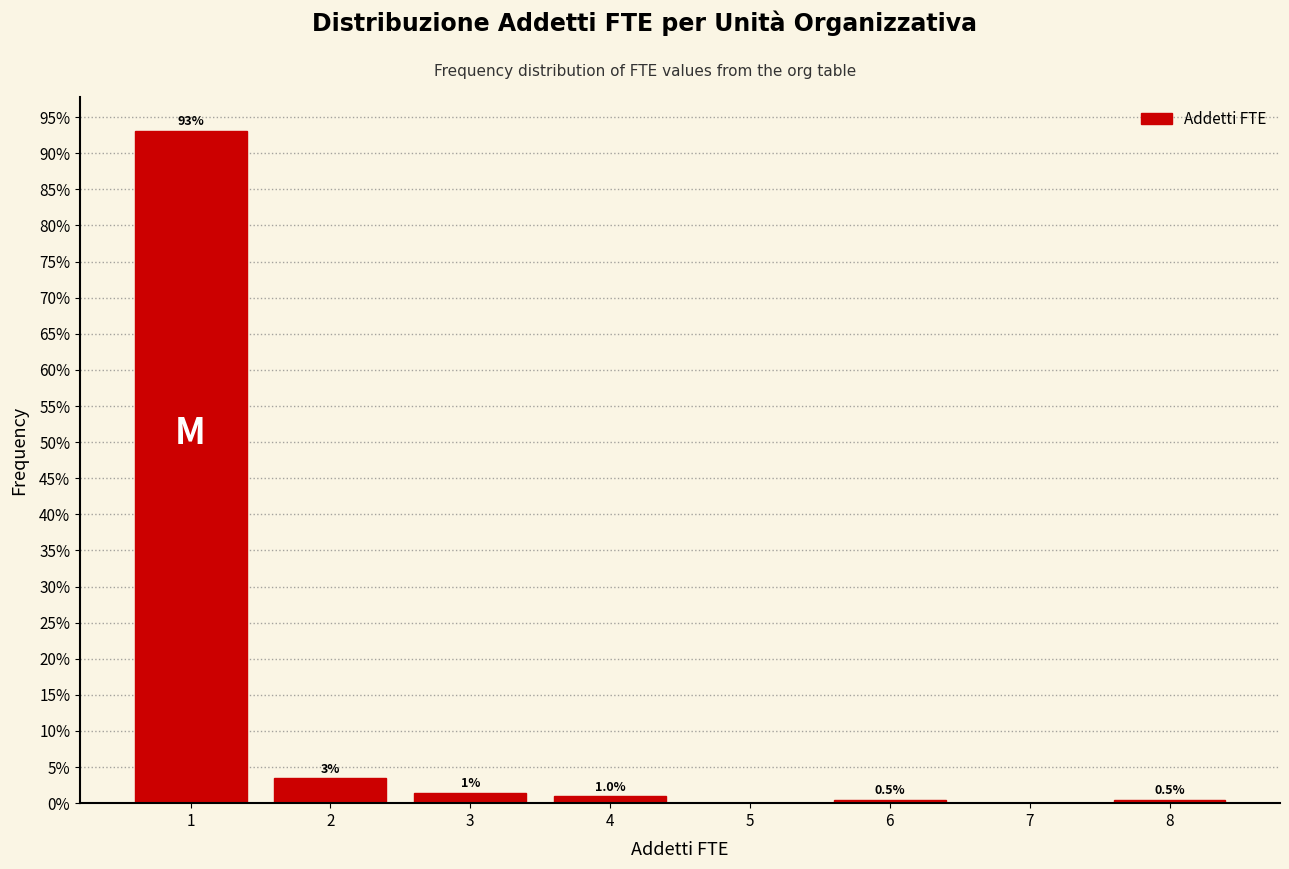

Which range on the x-axis has the tallest bar?

0.5 to 1.5